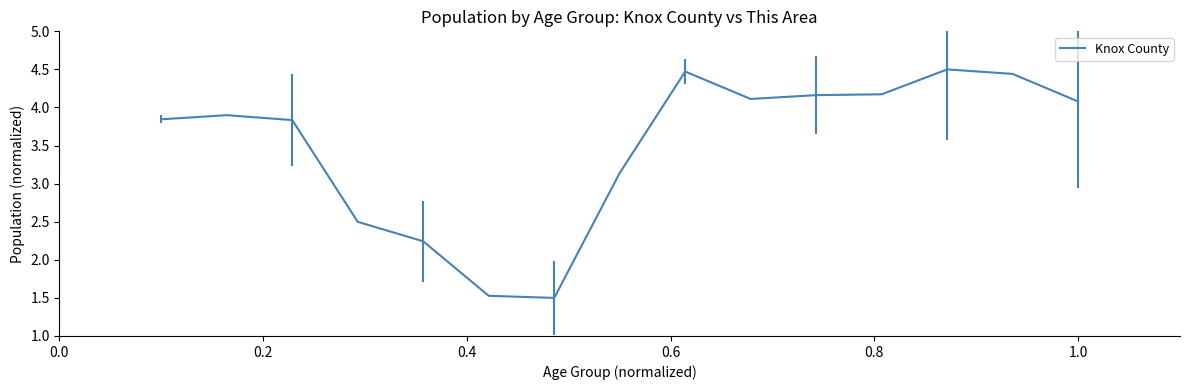

What is the difference between the second highest and second lowest values?

2.9